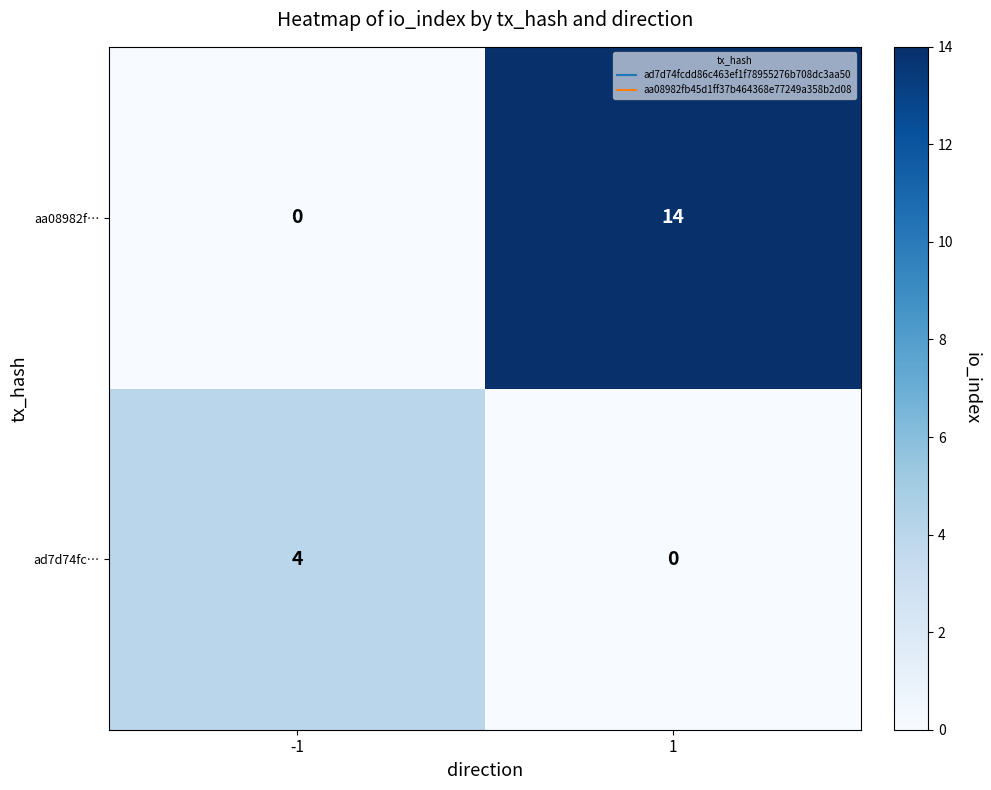

Which series has the largest total across all categories?

aa08982f…